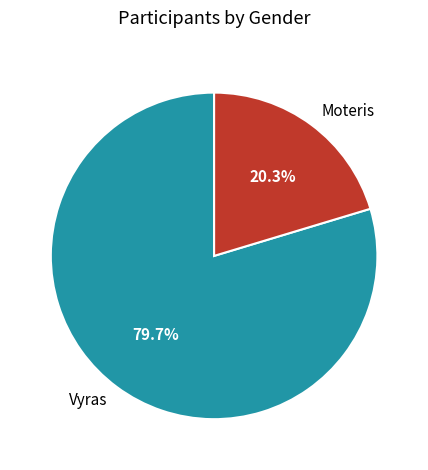

True or false: Moteris accounts for 20% of the total.

True